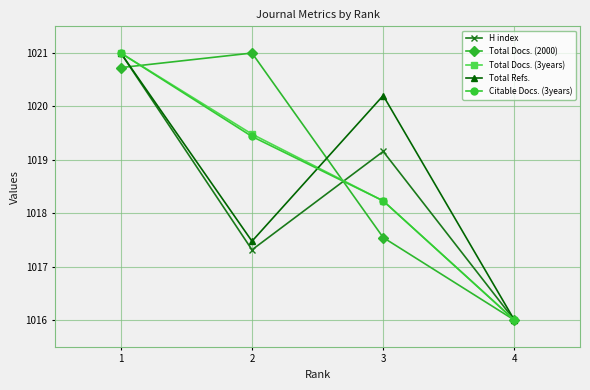

Does the chart have visible grid lines?

Yes